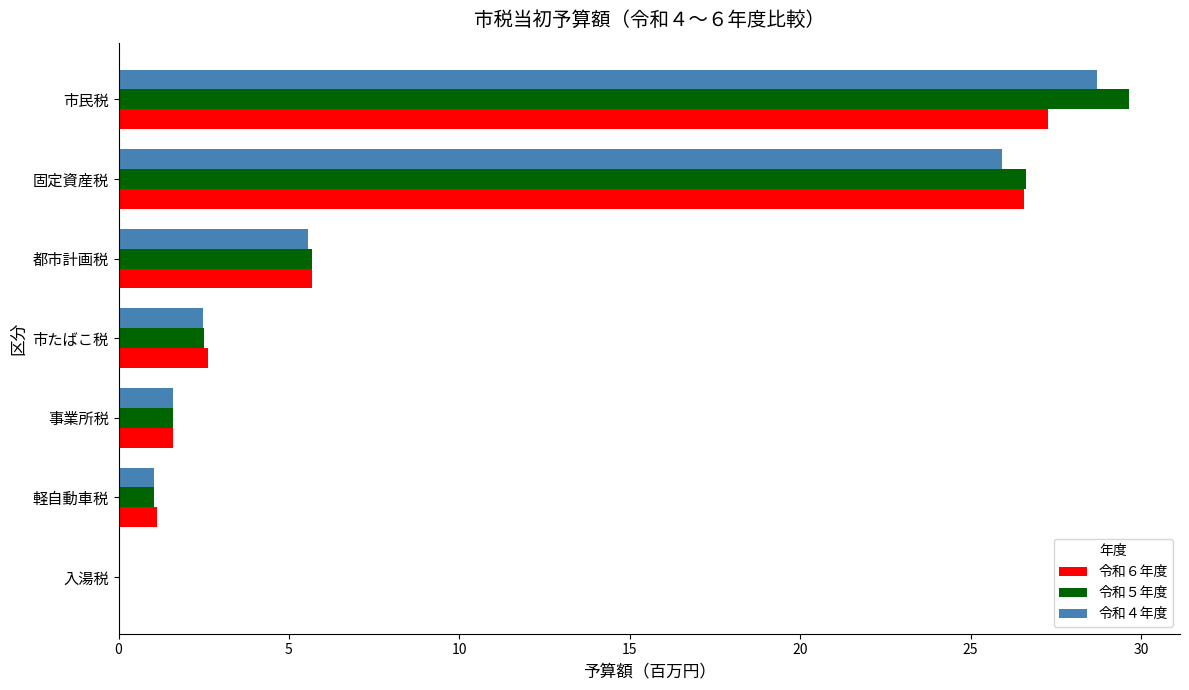

Which series changed the most between 市たばこ税 and 固定資産税?

令和５年度